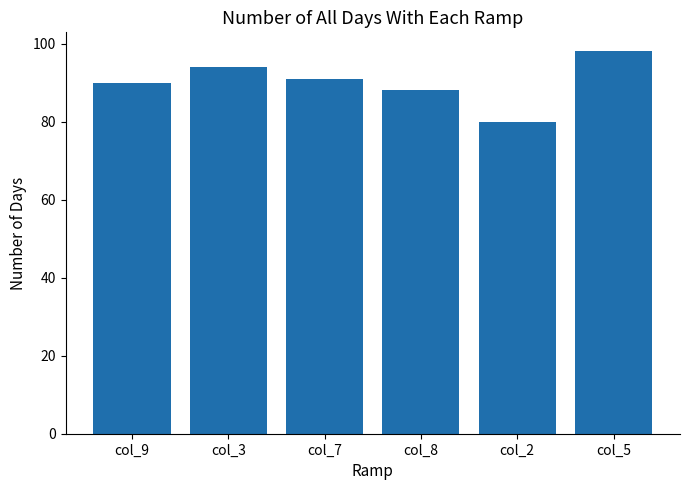

The chart shows a value of 43 at col_3. True or false?

False